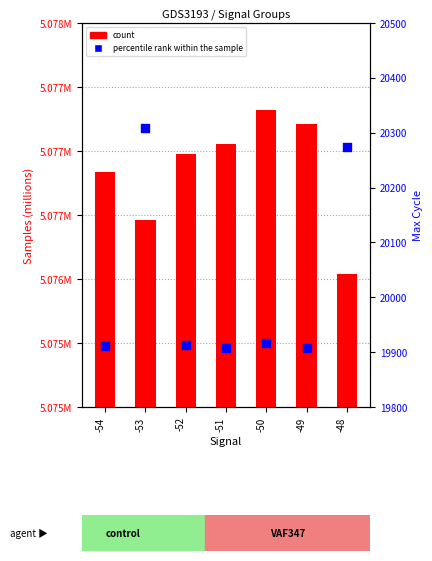

Which series has the largest total across all categories?

Samples